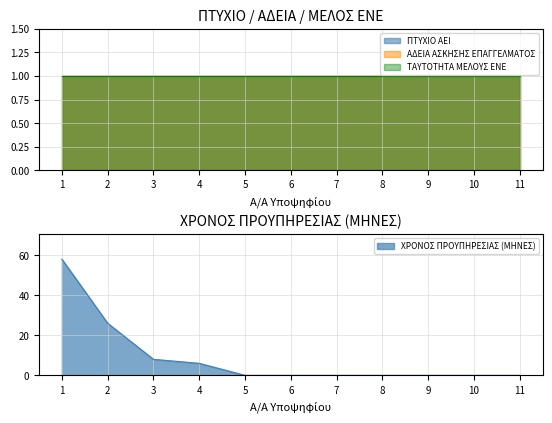

The ΤΑΥΤΟΤΗΤΑ ΜΕΛΟΥΣ ΕΝΕ series shows 1 at 6. True or false?

True